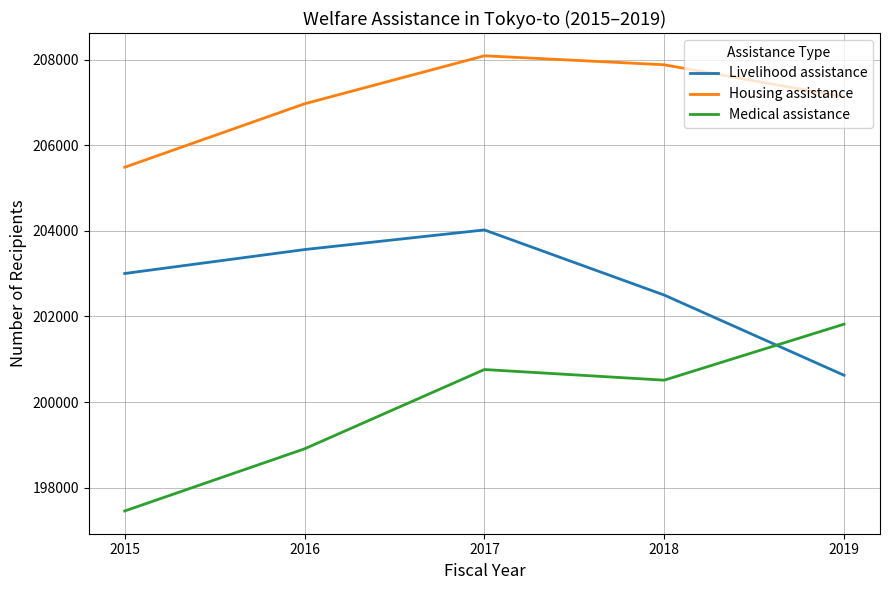

How many interior local valleys does the Medical assistance series have?

1